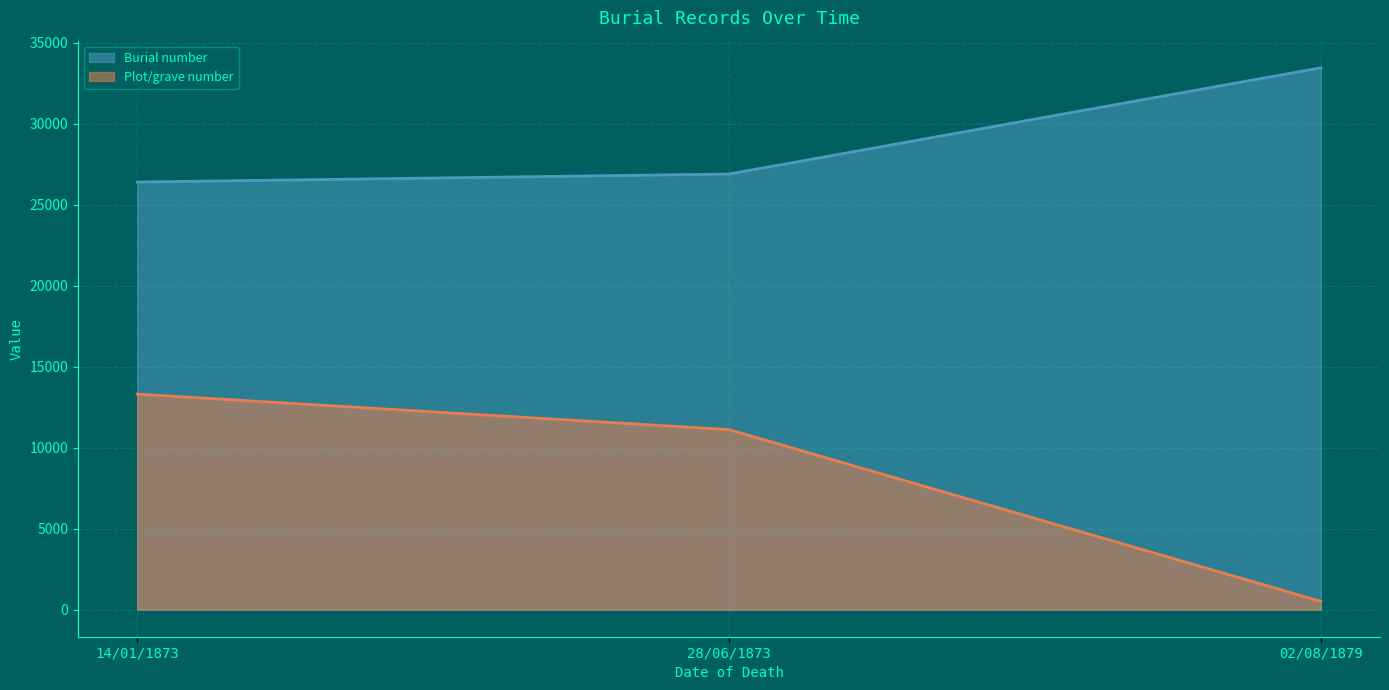

At which category is the sum across all series the highest?

14/01/1873